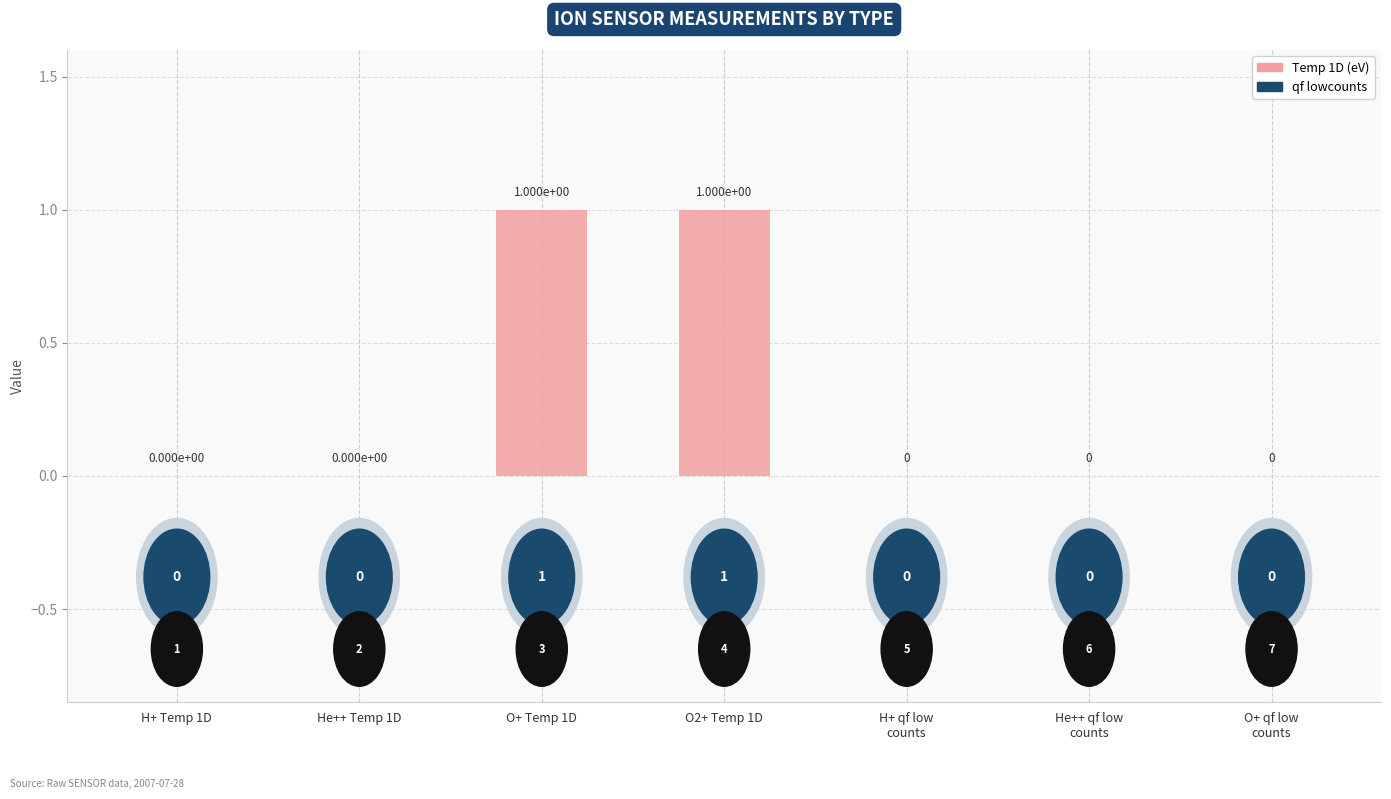

Count the values in the range 0 to 1.

7